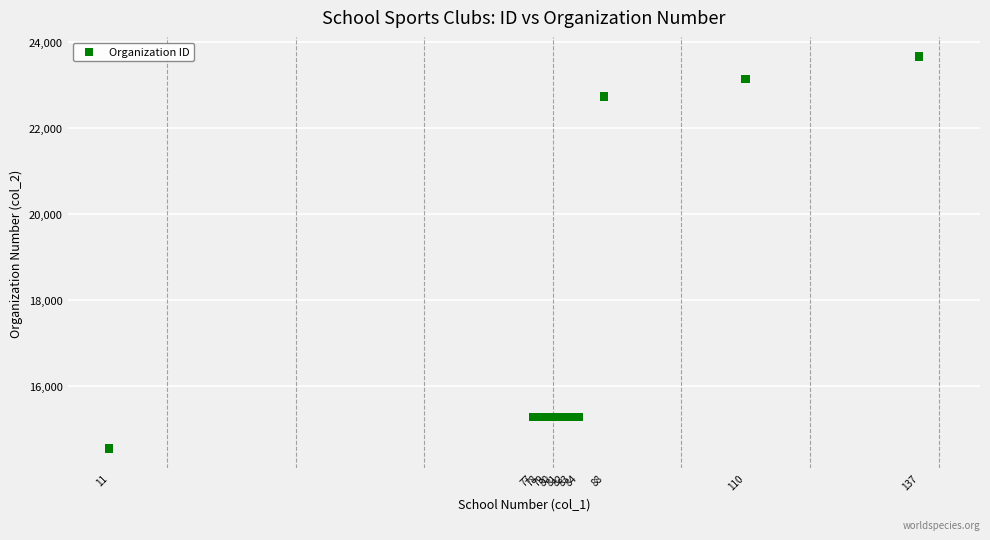

What Y value in the scatter plot is closest to 19102?

22726